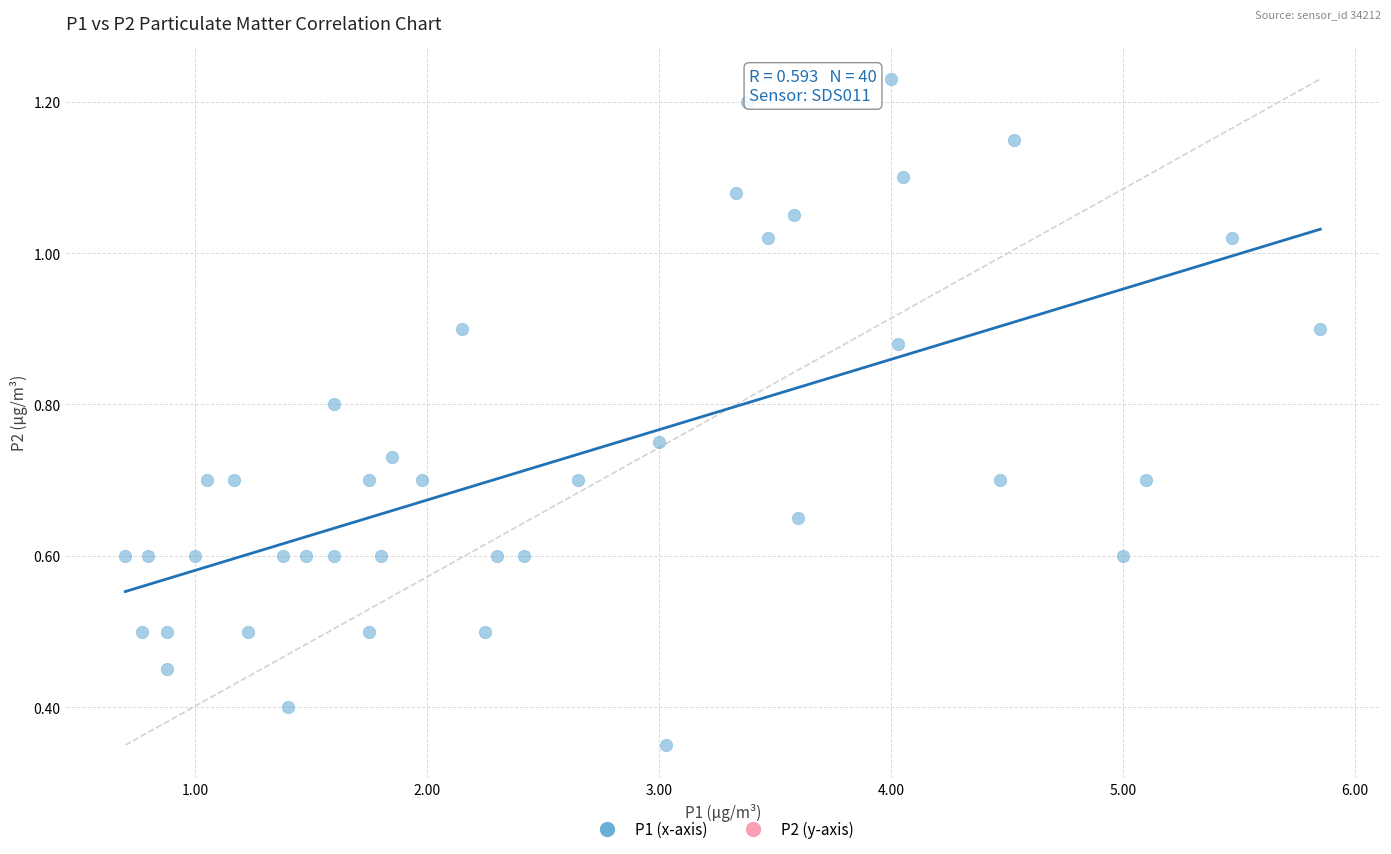

What is the range of X values (max minus min)?

5.1